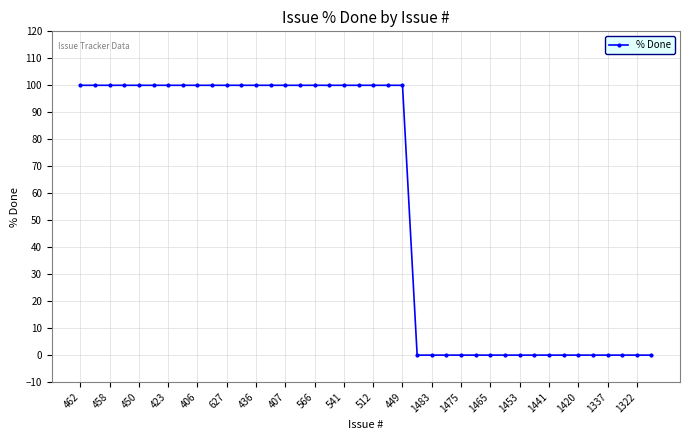

Is this an area chart (filled region under the line)?

No